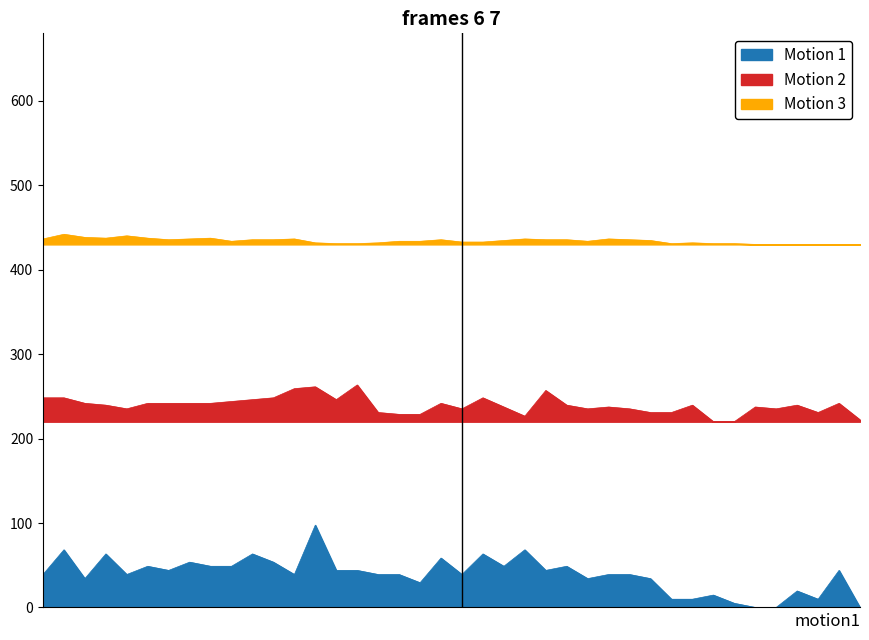

How many data points in Motion 2 are less than 239?

18